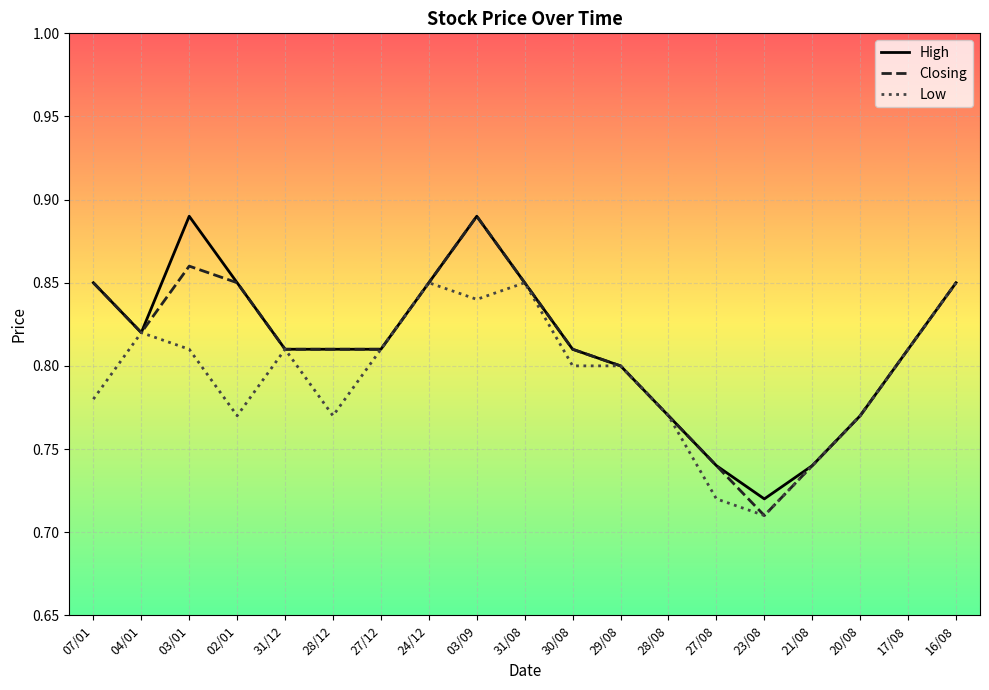

Which series has the widest spread of values?

Closing